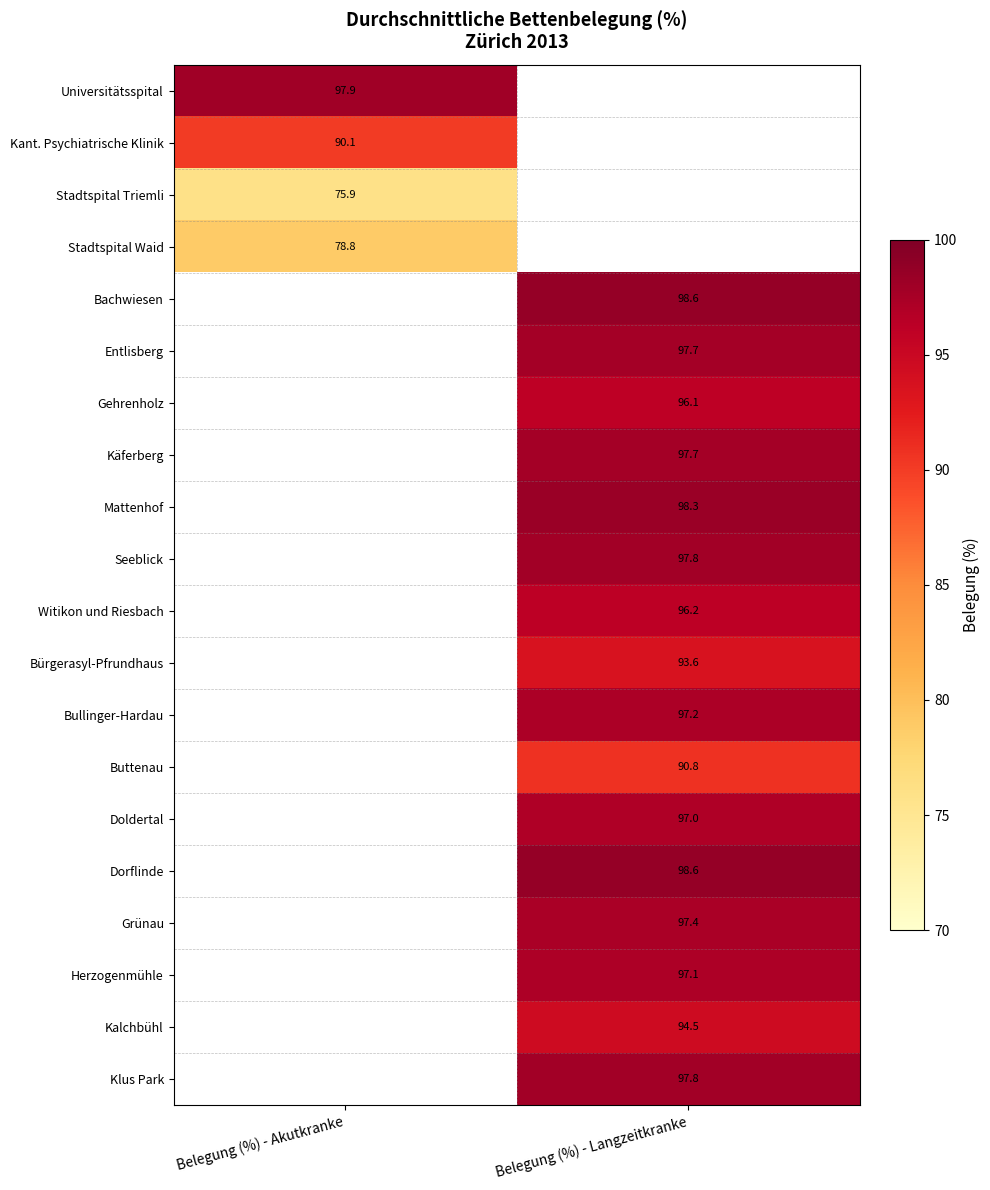

The value of Stadtspital Triemli at Belegung (%) - Akutkranke is 33.9. True or false?

False